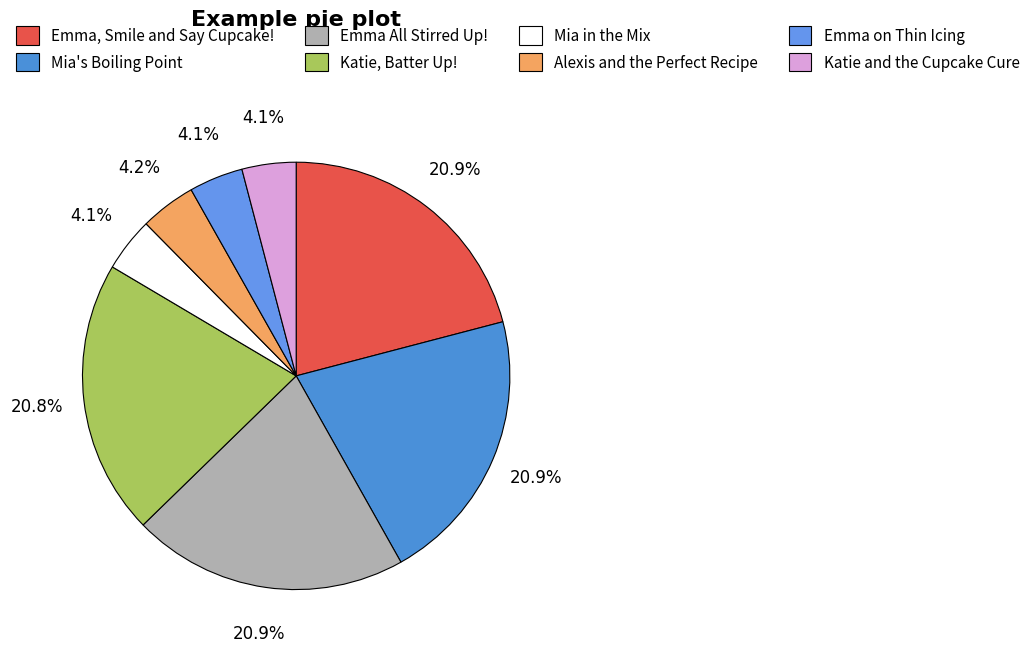

Count the number of slices in the pie.

8